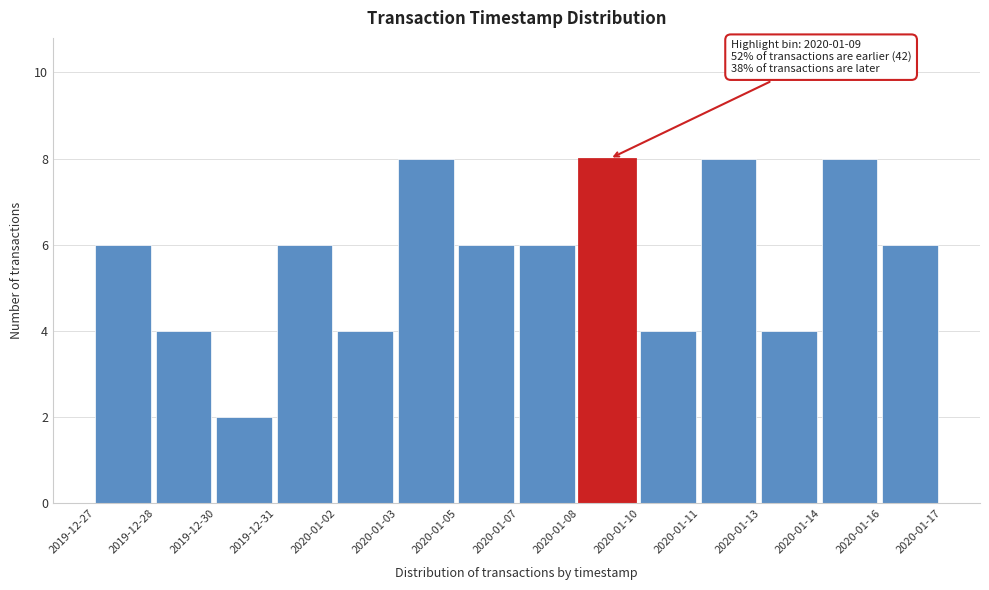

Reading left to right, extract all data points from this chart.

6	4	2	6	4	8	6	6	8	4	8	4	8	6